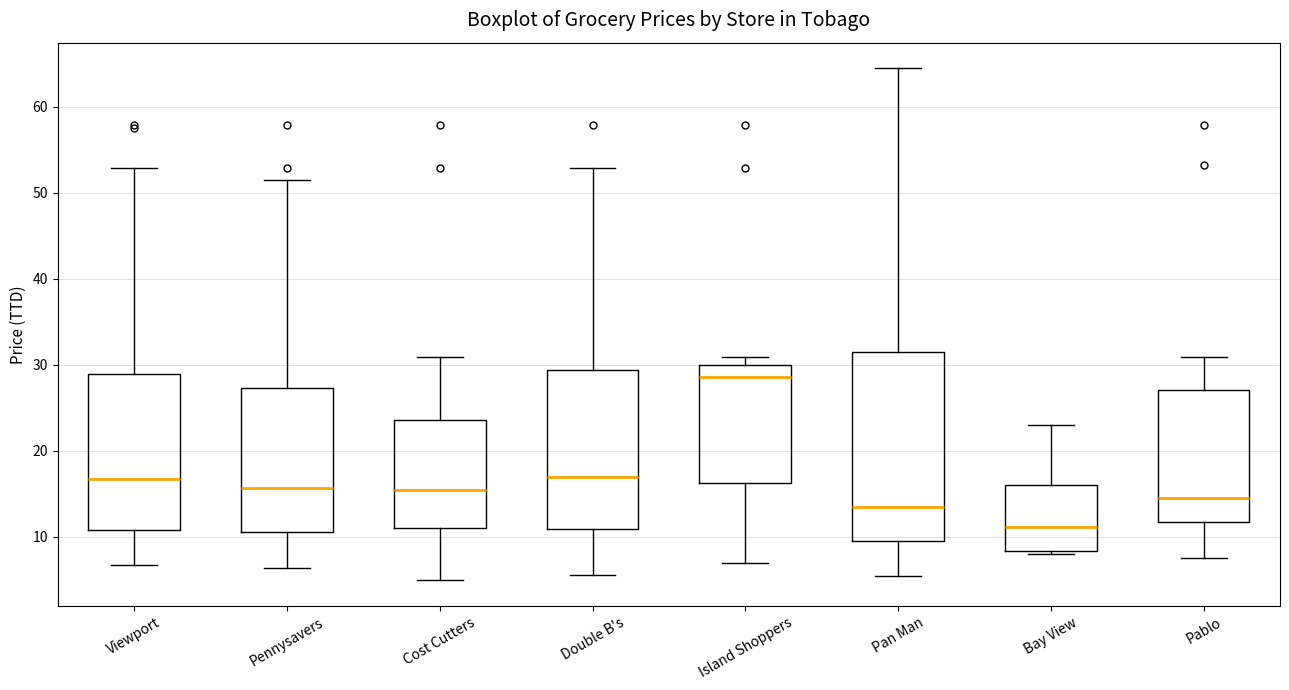

Comparing the boxes themselves (not the whiskers), which one is the tallest?

Pan Man